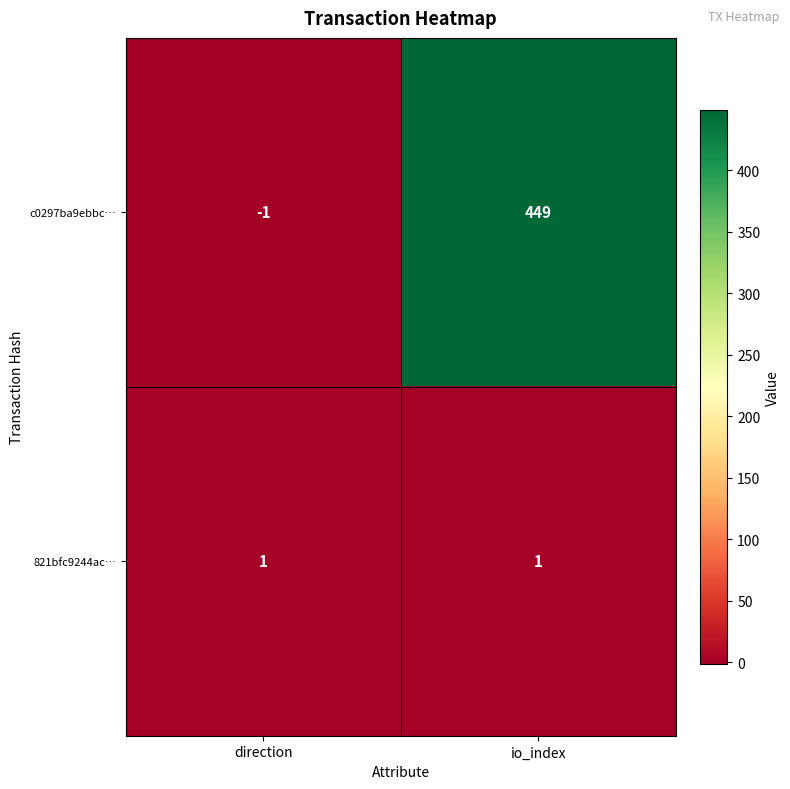

Reading left to right, extract all data points from this chart.

c0297ba9ebbc…: direction=-1	io_index=449
821bfc9244ac…: direction=1	io_index=1